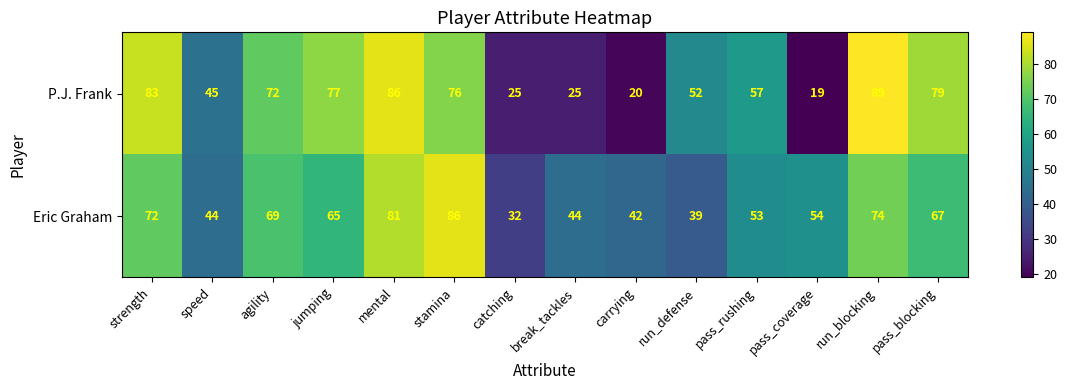

What is the total value across all series at jumping?

142